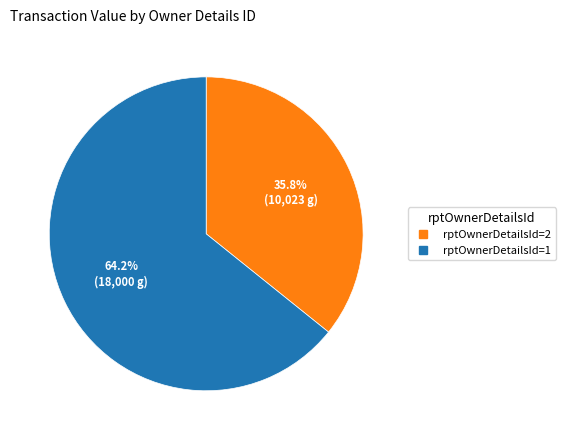

Is there a majority slice in this chart?

Yes